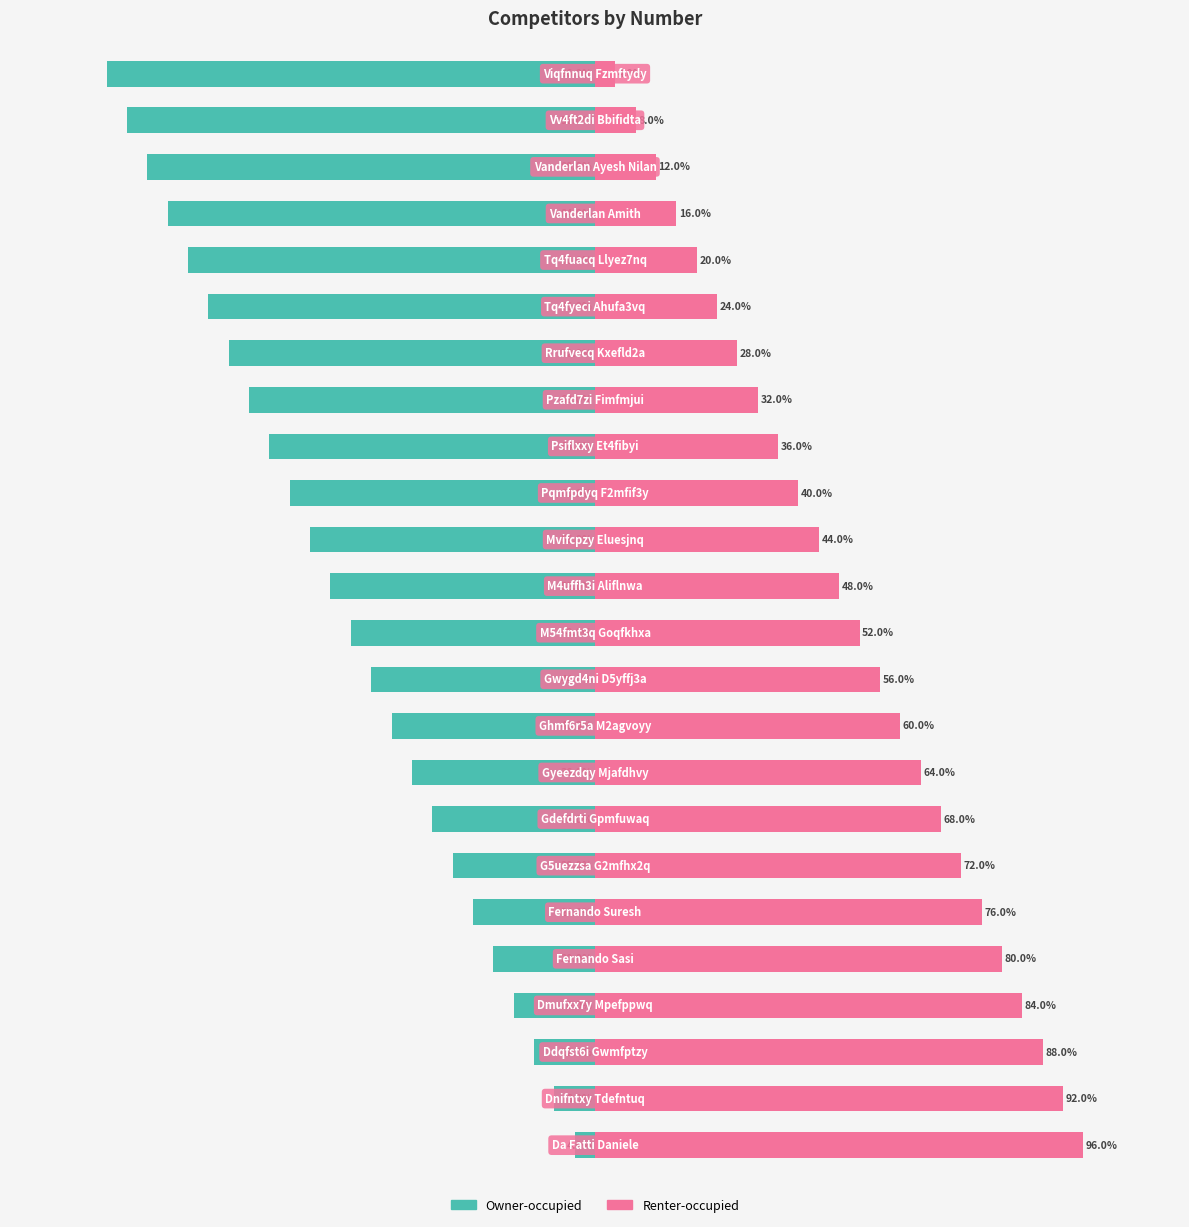

Reading left to right, extract all data points from this chart.

Owner-occupied: -4.0	-8.0	-12.0	-16.0	-20.0	-24.0	-28.0	-32.0	-36.0	-40.0	-44.0	-48.0	-52.0	-56.0	-60.0	-64.0	-68.0	-72.0	-76.0	-80.0	-84.0	-88.0	-92.0	-96.0
Renter-occupied: 96.0	92.0	88.0	84.0	80.0	76.0	72.0	68.0	64.0	60.0	56.0	52.0	48.0	44.0	40.0	36.0	32.0	28.0	24.0	20.0	16.0	12.0	8.0	4.0